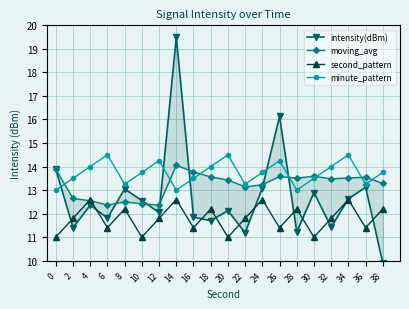

List the labels in order of second_pattern value, smallest first.

0, 10, 20, 30, 6, 16, 26, 36, 2, 12, 22, 32, 8, 18, 28, 38, 4, 14, 24, 34